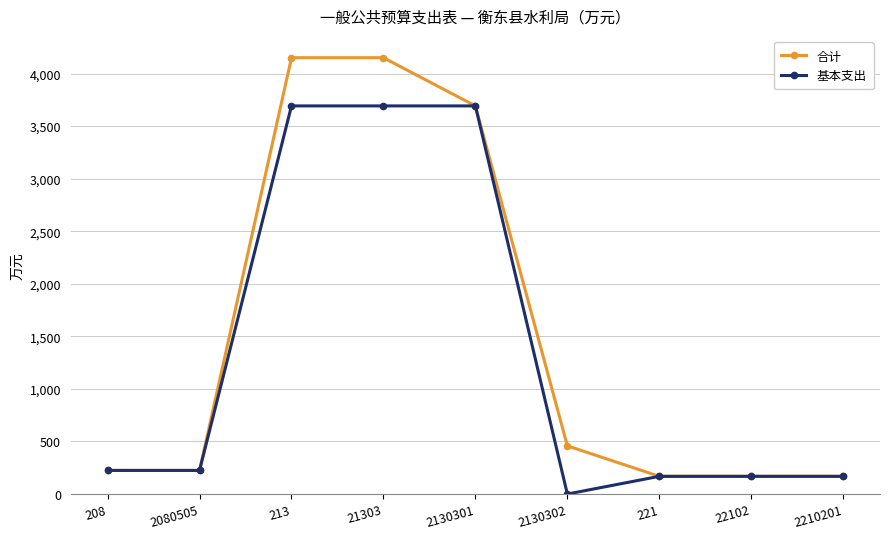

What is the average value of the 合计 series?

1489.6